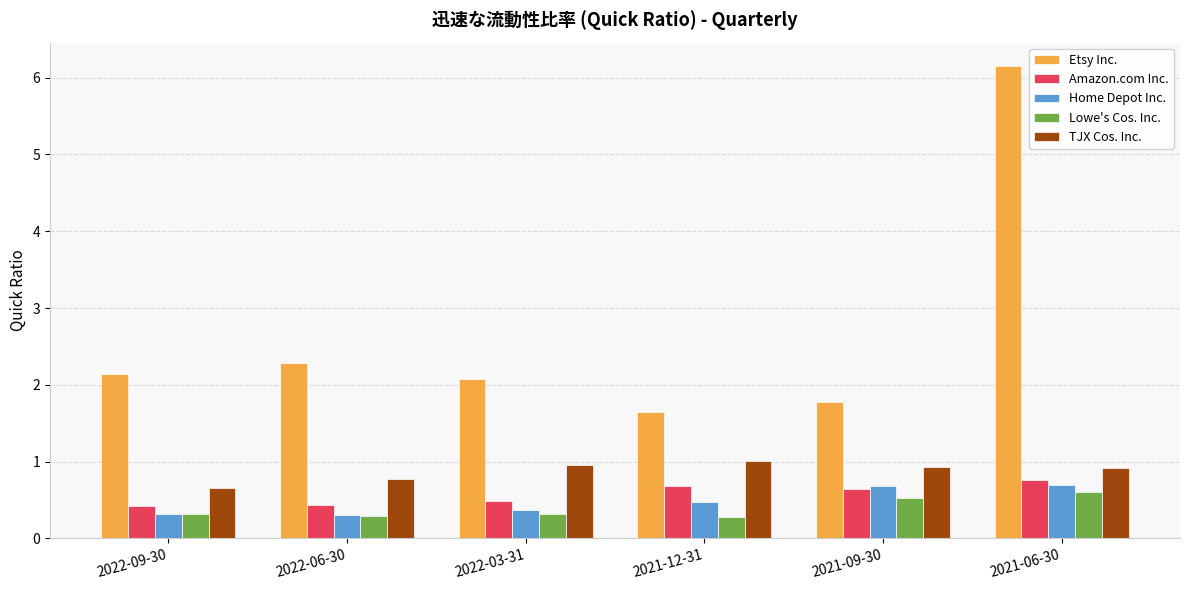

What is the difference between the maximum and second lowest values in the Home Depot Inc. series?

0.4